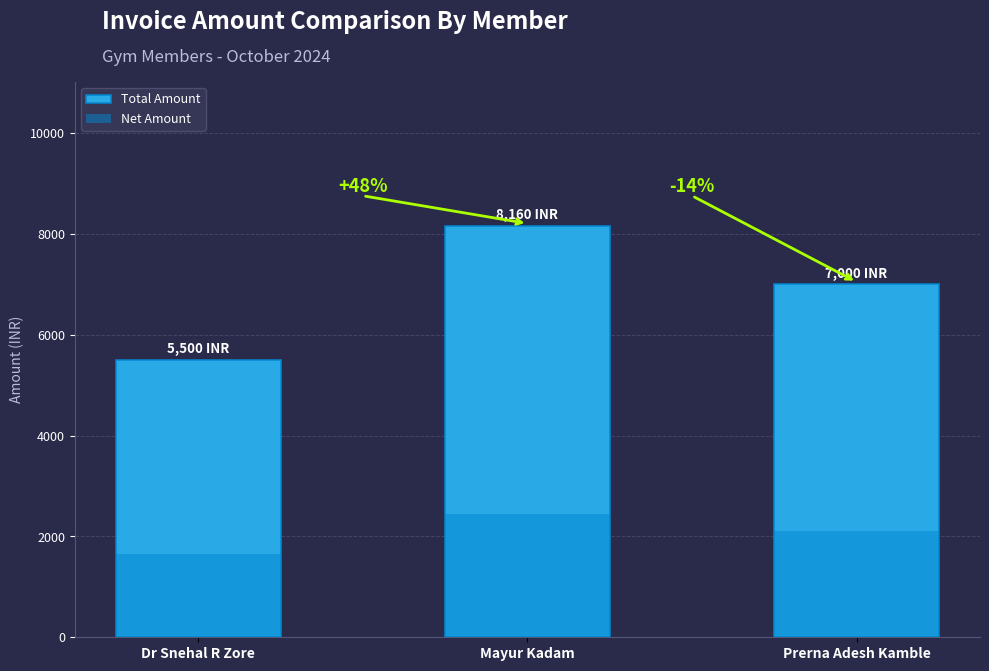

Read the Net Amount value at Mayur Kadam, to the nearest 100.

2400